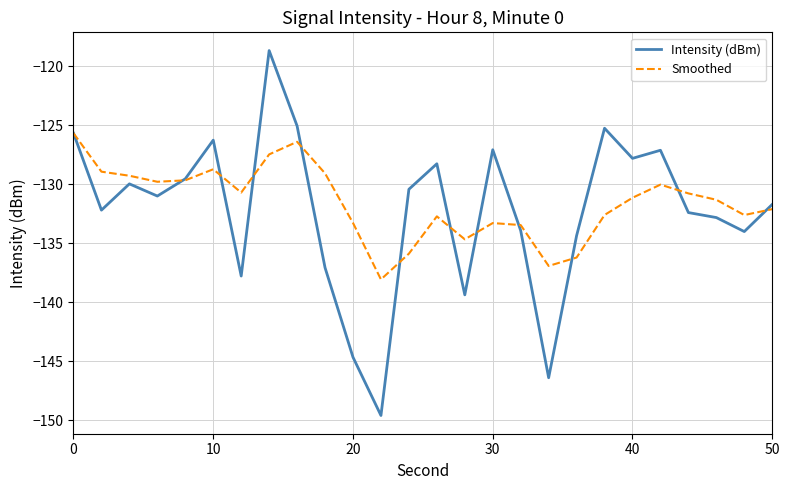

What is the lowest value of the Intensity (dBm) series?

-149.6